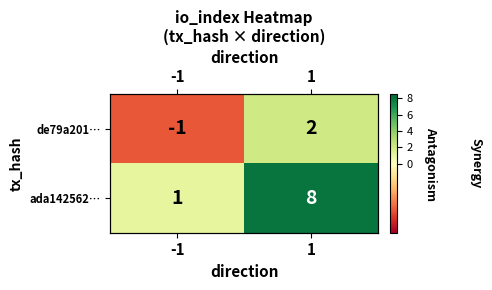

What is the minimum value for ada142562…?

1